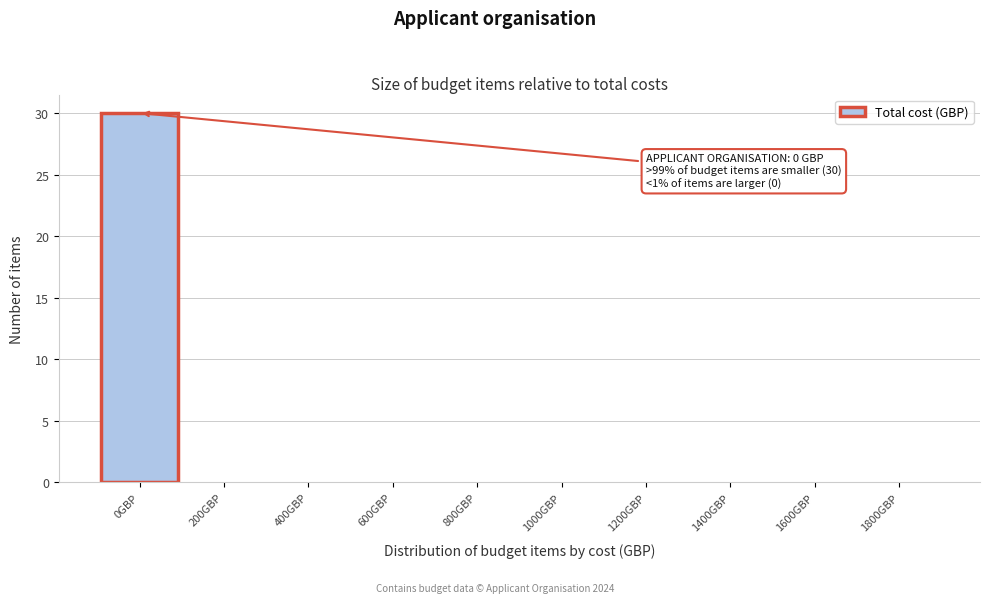

Reading left to right, extract all data points from this chart.

0GBP=30	200GBP=0	400GBP=0	600GBP=0	800GBP=0	1000GBP=0	1200GBP=0	1400GBP=0	1600GBP=0	1800GBP=0